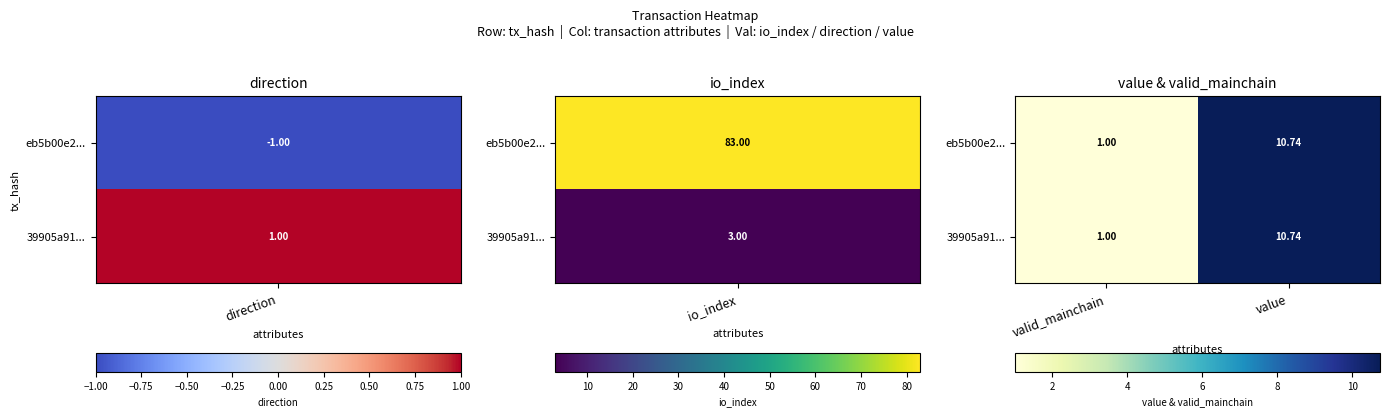

Is the value of 39905a91... at valid_mainchain greater than the value of eb5b00e2... at value?

No